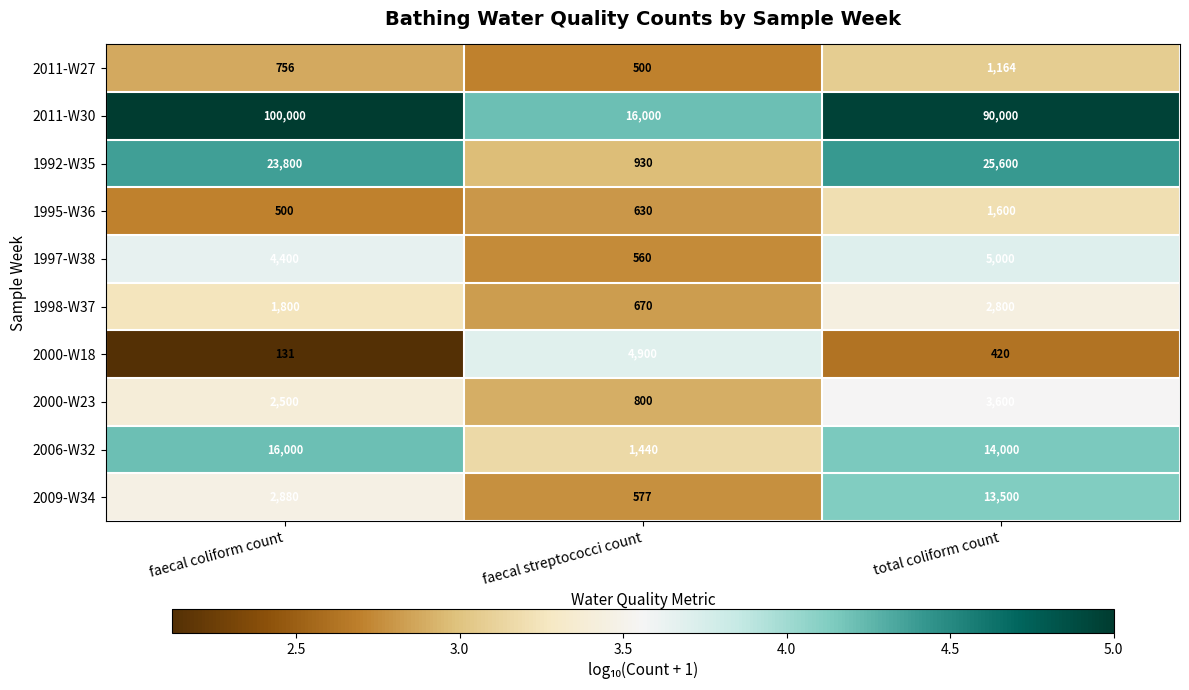

What is the difference between the highest and lowest values at faecal streptococci count?

15500